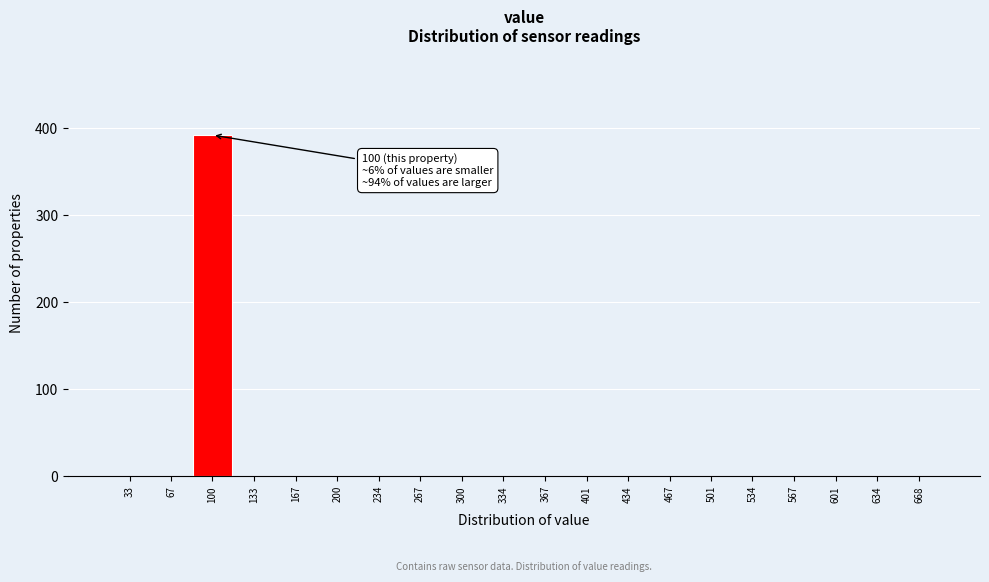

Reading left to right, extract all data points from this chart.

33=0	67=0	100=392	133=0	167=0	200=0	234=0	267=0	300=0	334=0	367=0	401=0	434=0	467=0	501=0	534=0	567=0	601=0	634=0	668=0